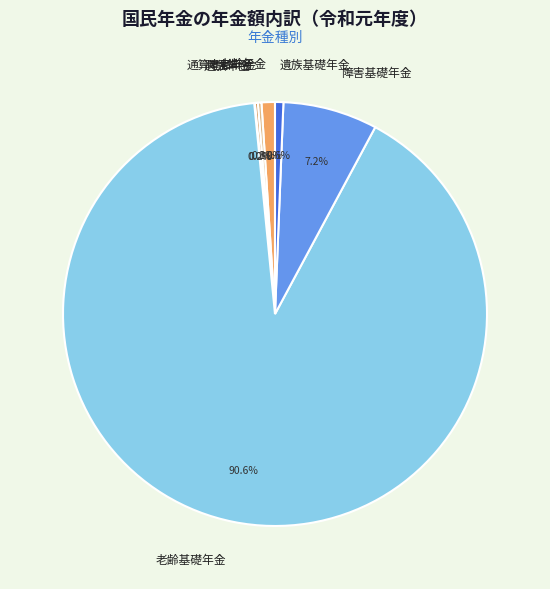

Which category has the biggest portion of the pie?

老齢基礎年金